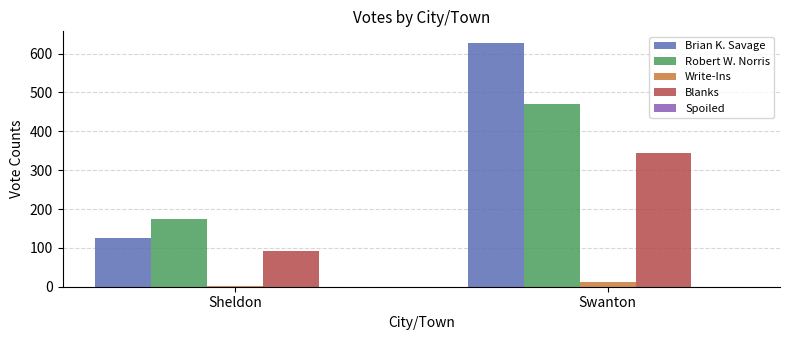

True or false: Brian K. Savage has a value of 626 at Swanton.

True